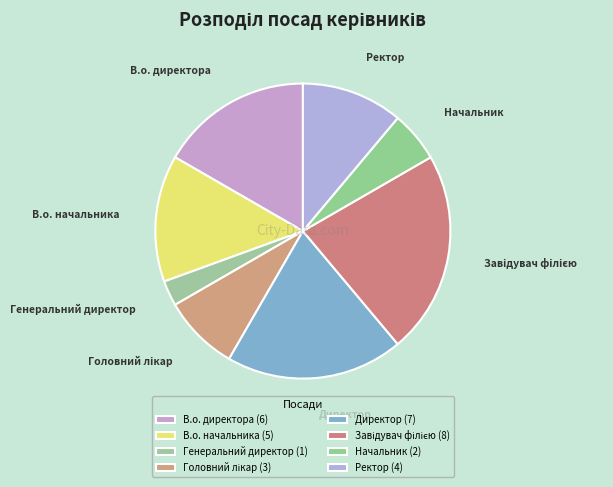

To the nearest percent, what is the combined percentage of Директор and В.о. начальника?

33%